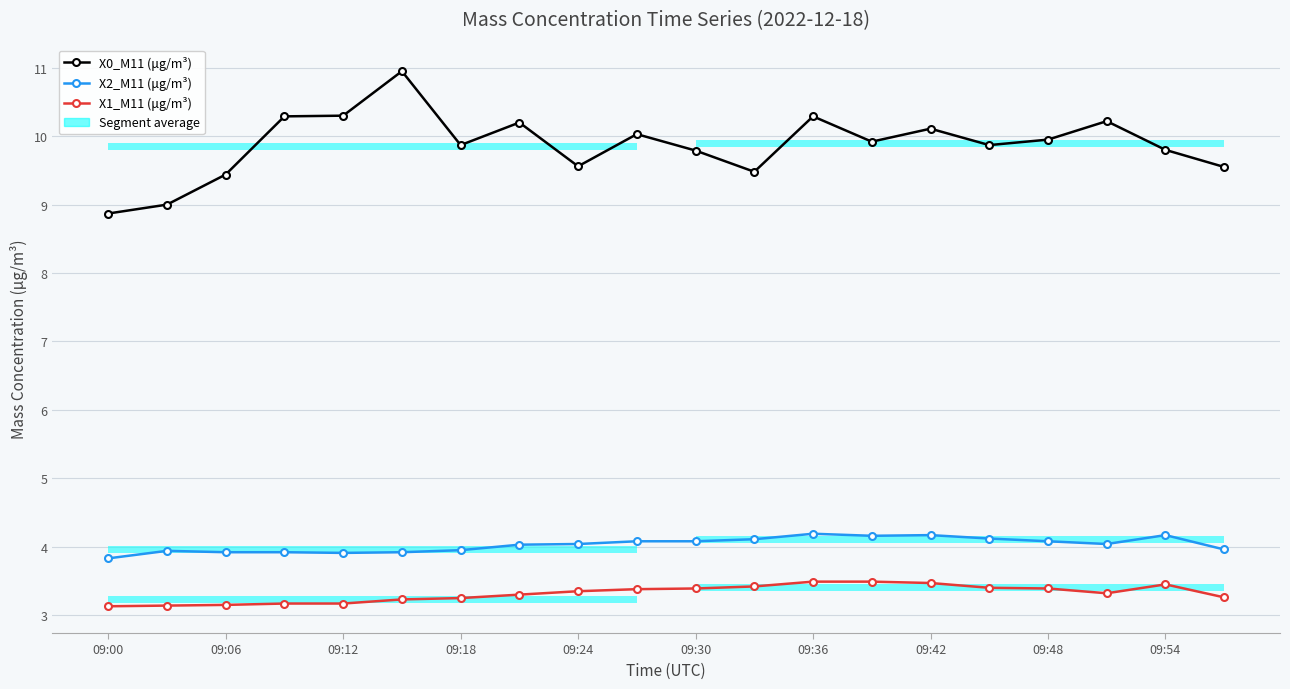

Count the X1_M11 (μg/m³) values in the range 3 to 4.

20